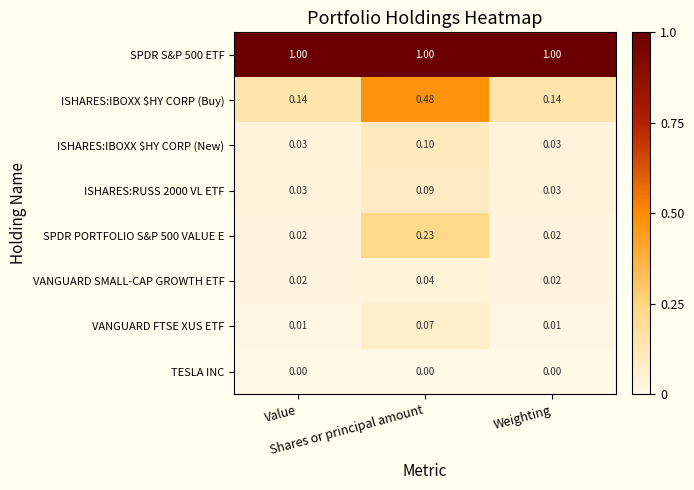

Rank the series by their maximum value, from highest to lowest.

SPDR S&P 500 ETF, ISHARES:IBOXX $HY CORP (Buy), SPDR PORTFOLIO S&P 500 VALUE E, ISHARES:IBOXX $HY CORP (New), ISHARES:RUSS 2000 VL ETF, VANGUARD FTSE XUS ETF, VANGUARD SMALL-CAP GROWTH ETF, TESLA INC